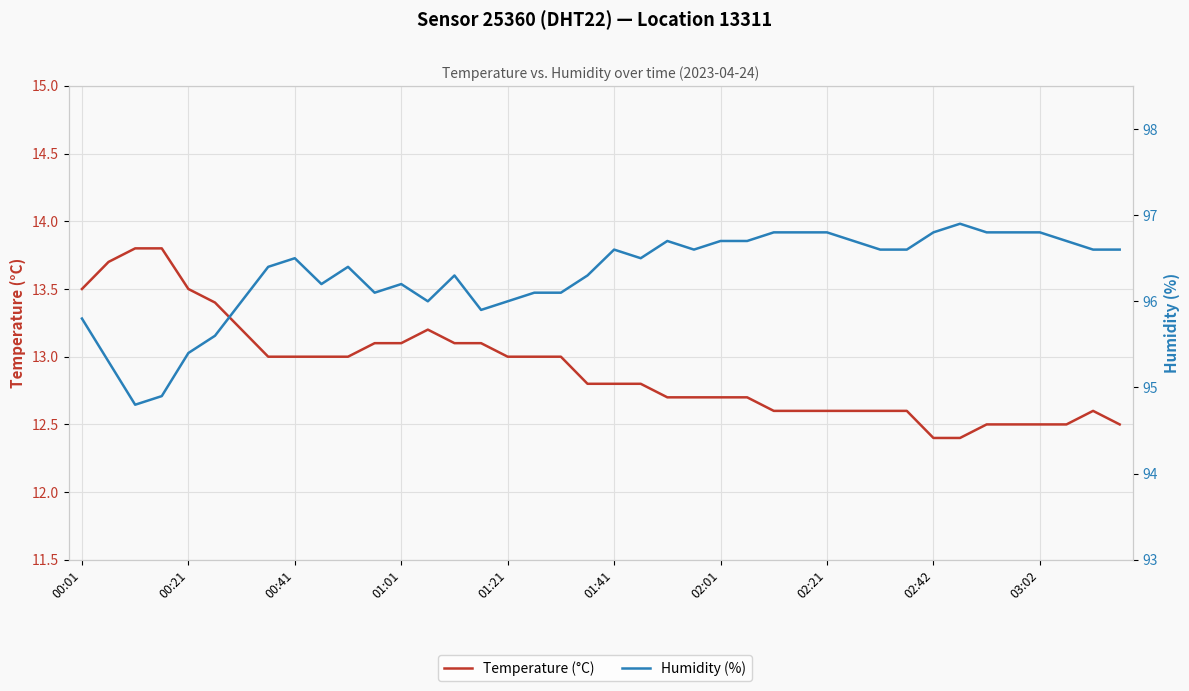

True or false: Humidity (%) and Temperature (°C) intersect in this chart.

False